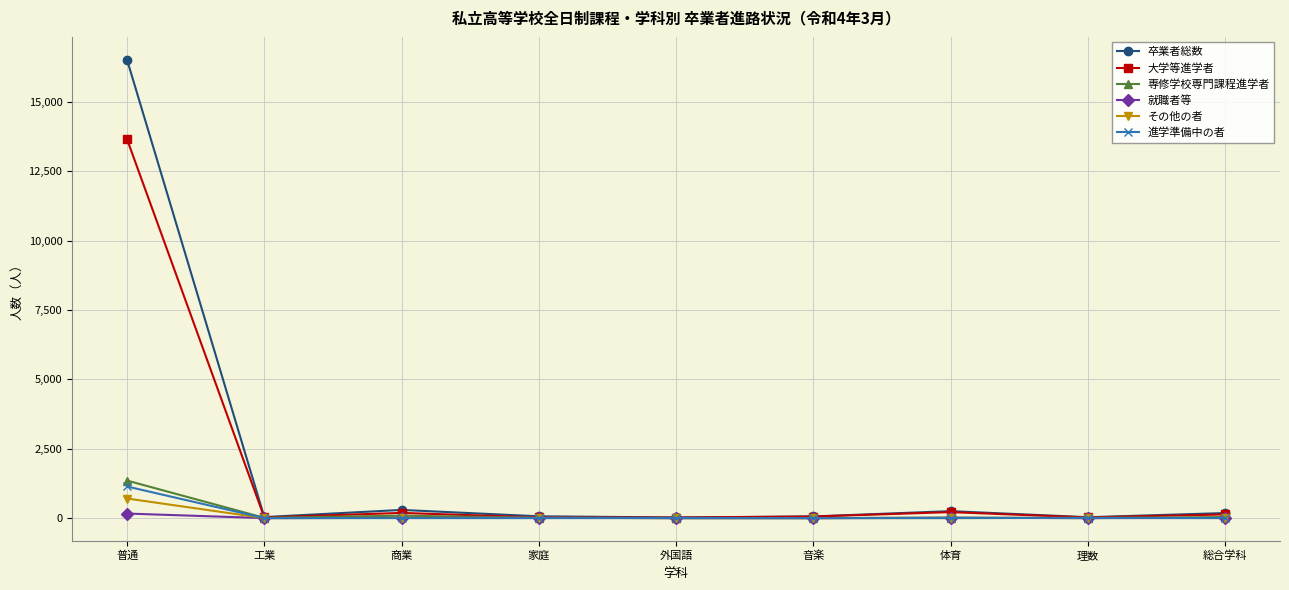

Which label corresponds to the largest value in the chart?

普通